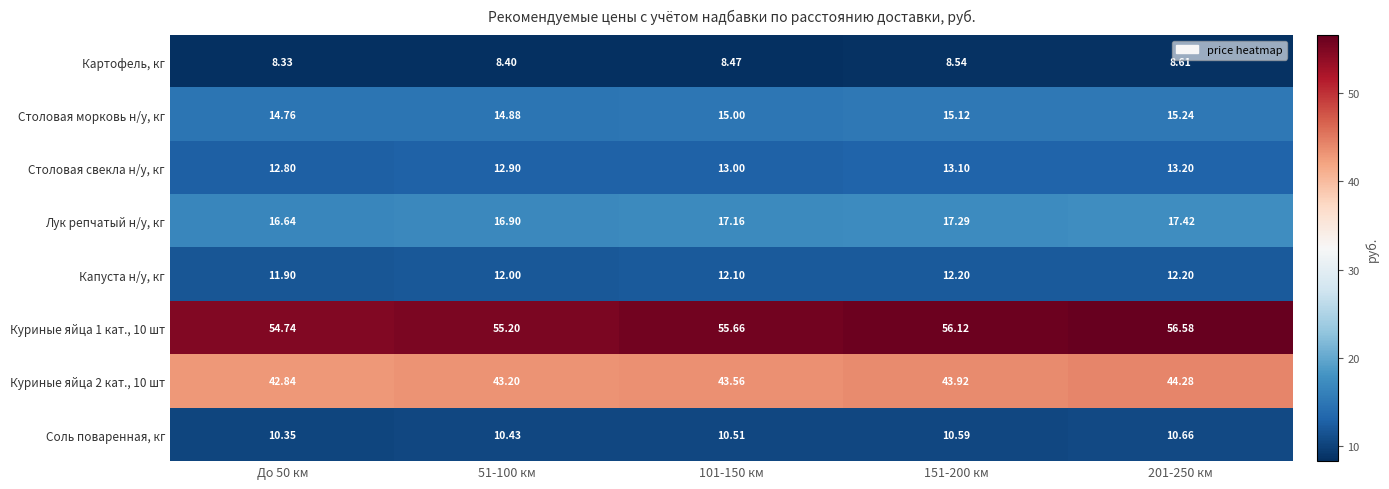

How many data points in Куриные яйца 1 кат., 10 шт are less than 55?

1